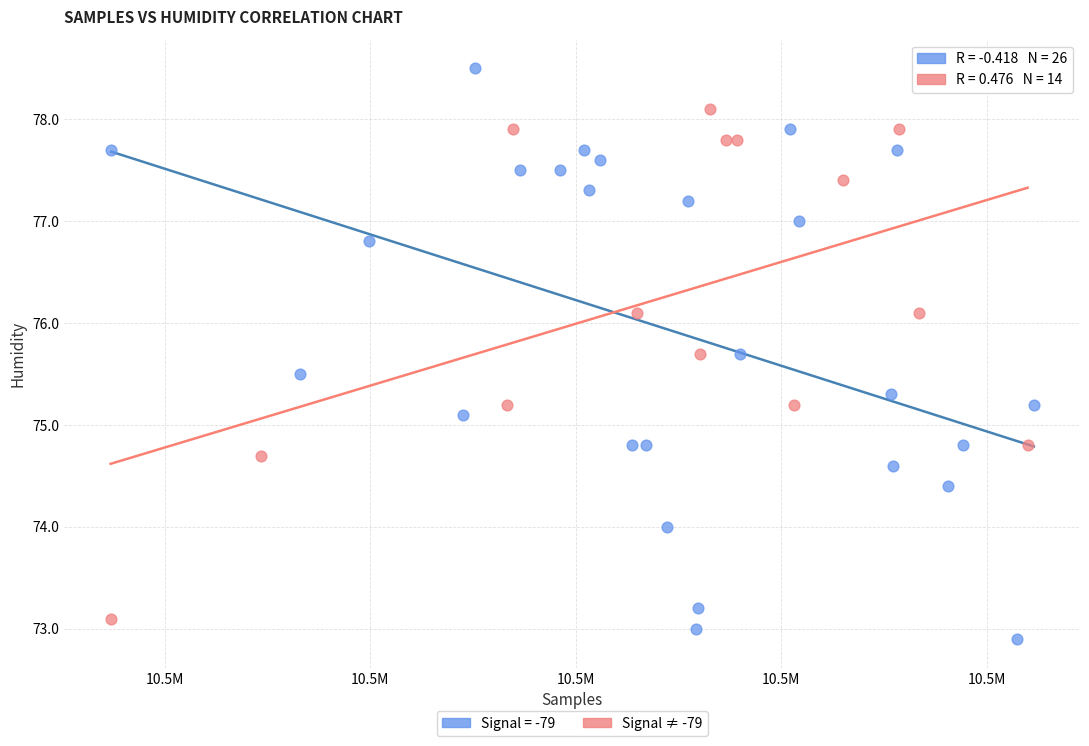

Which series has the largest Y range (max minus min)?

Signal = -79